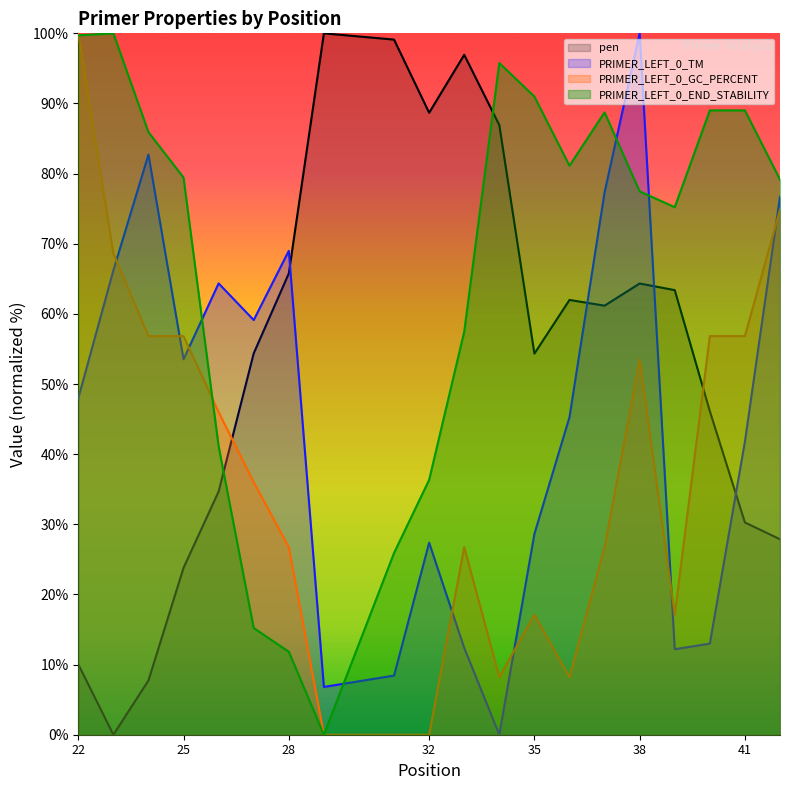

Does the chart display data point markers on the line(s)?

No